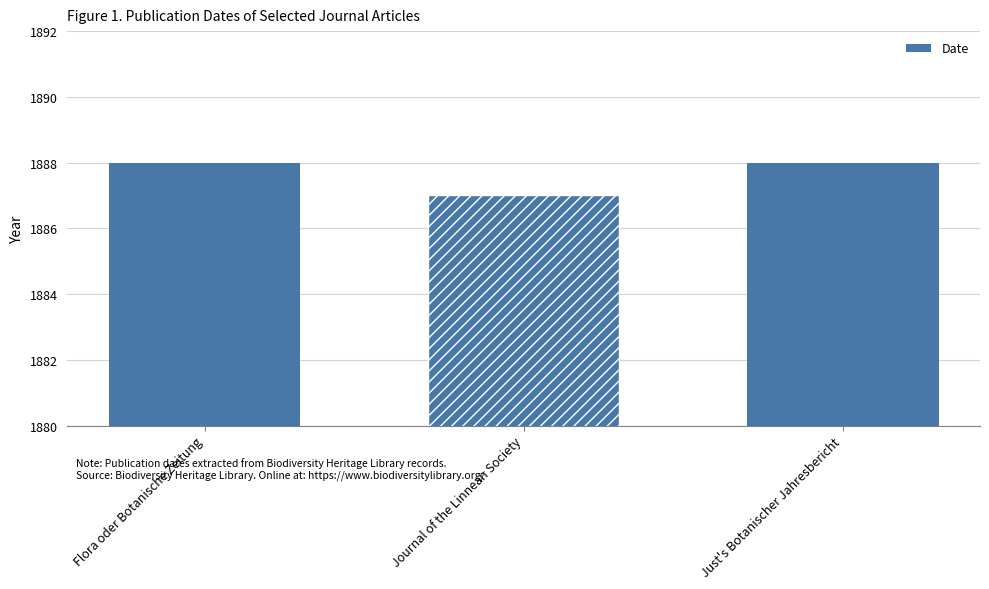

The value at Flora oder Botanische Zeitung is 3187. True or false?

False